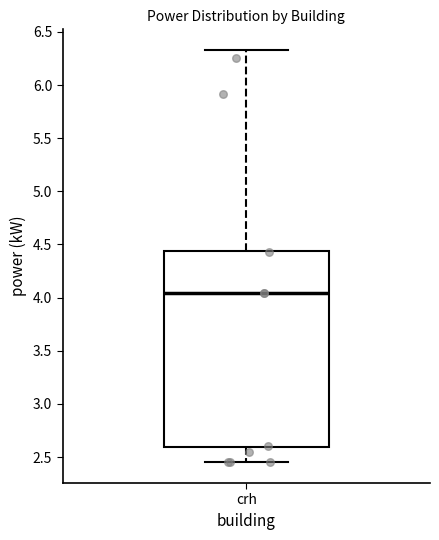

Where does the upper whisker of the box for crh end on the y-axis? The values are not printed on the chart, so give them approximately, as read against the axis.

6.35